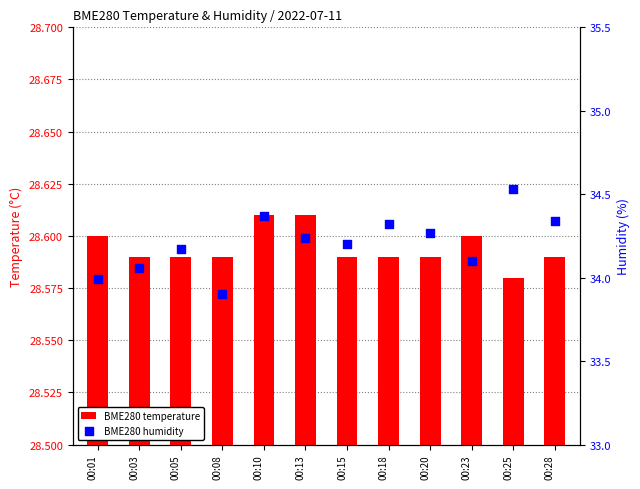

At which category is the sum across all series the highest?

00:25